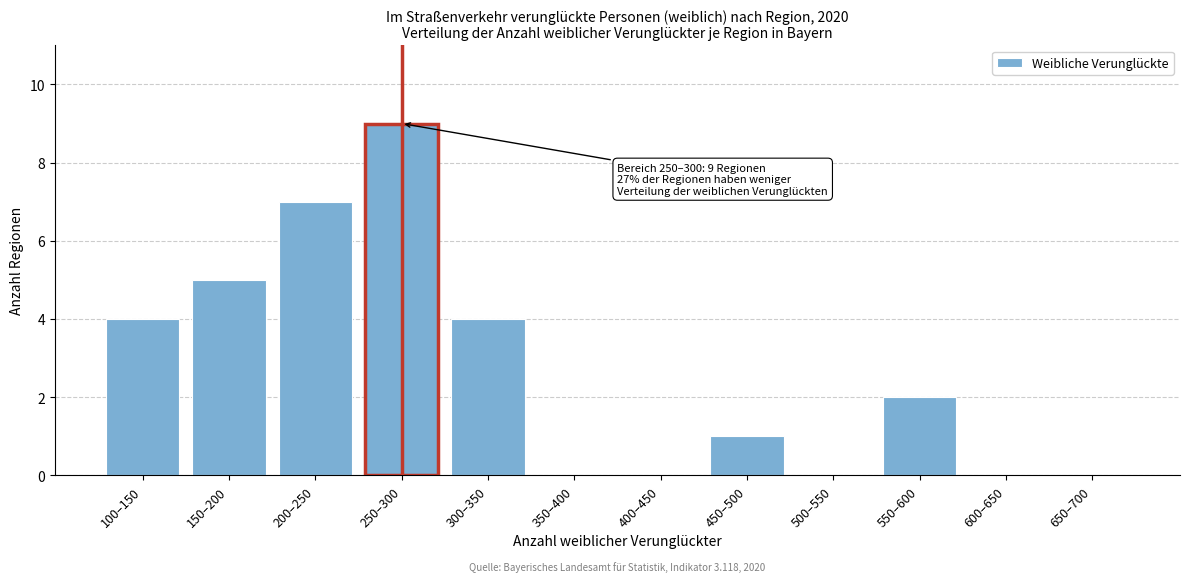

Reading left to right, transcribe all the data shown in this chart.

100–150=4	150–200=5	200–250=7	250–300=9	300–350=4	350–400=0	400–450=0	450–500=1	500–550=0	550–600=2	600–650=0	650–700=0